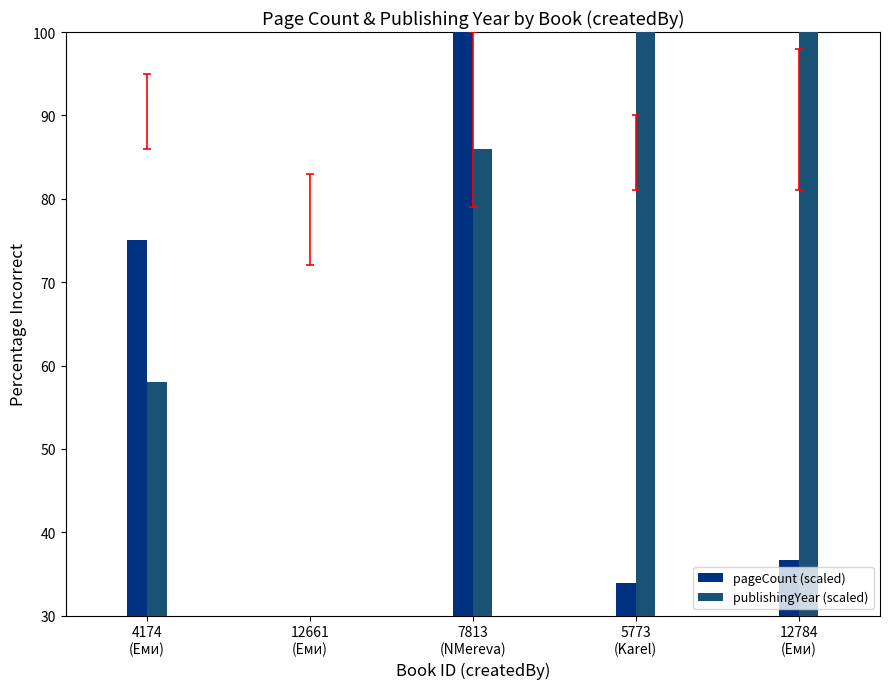

What is the sum of all pageCount (scaled) values?

275.7